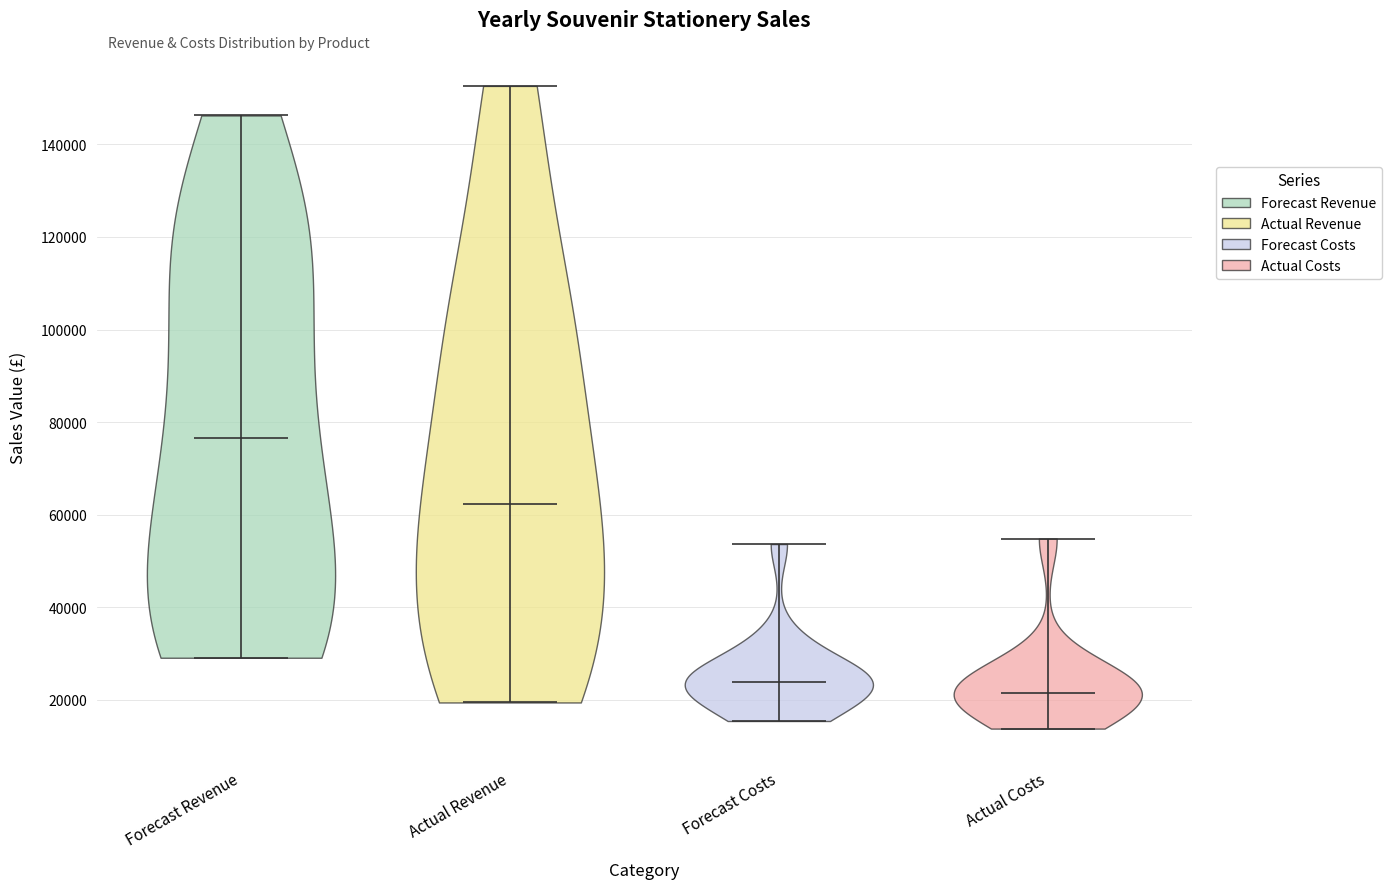

Reading left to right, read every violin against the y-axis: where its median line is, and the lowest and highest points it reaches. The values are not printed on the chart, so give them approximately, as read against the axis.

Forecast Revenue: median line 76000, lowest point 30000, highest point 146000
Actual Revenue: median line 62000, lowest point 20000, highest point 152000
Forecast Costs: median line 24000, lowest point 16000, highest point 54000
Actual Costs: median line 22000, lowest point 14000, highest point 54000